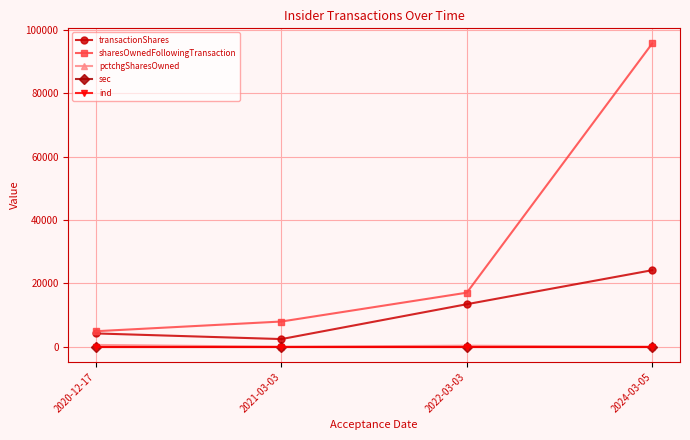

What is the label of the 2nd point from the left?

2021-03-03